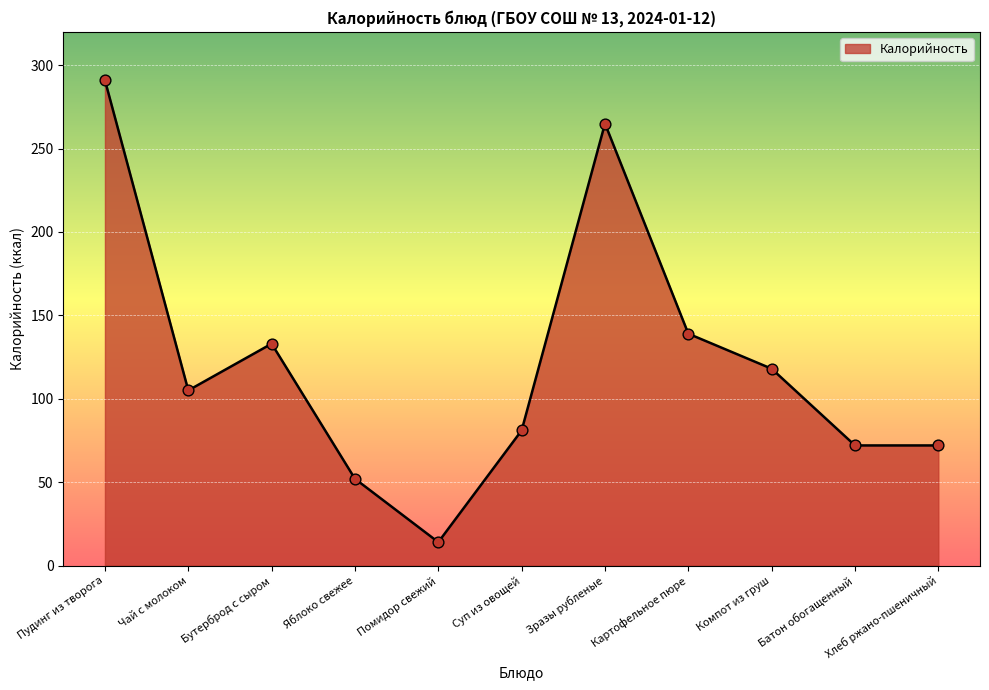

What is the change in value from Чай с молоком to Зразы рубленые?

+160